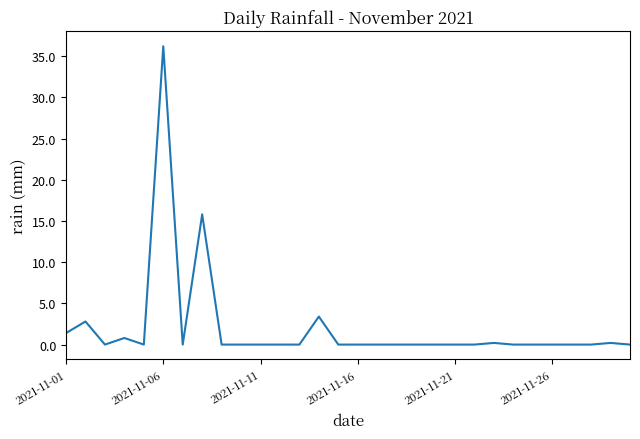

What is the sum of all values?

60.8